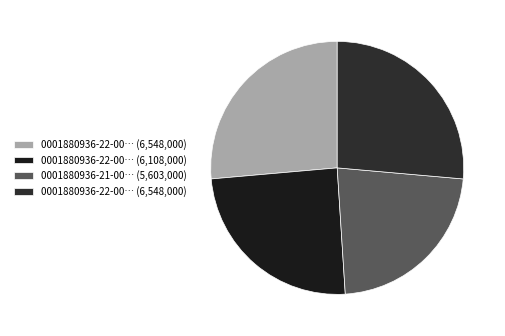

To the nearest percent, what is the average slice percentage?

25%